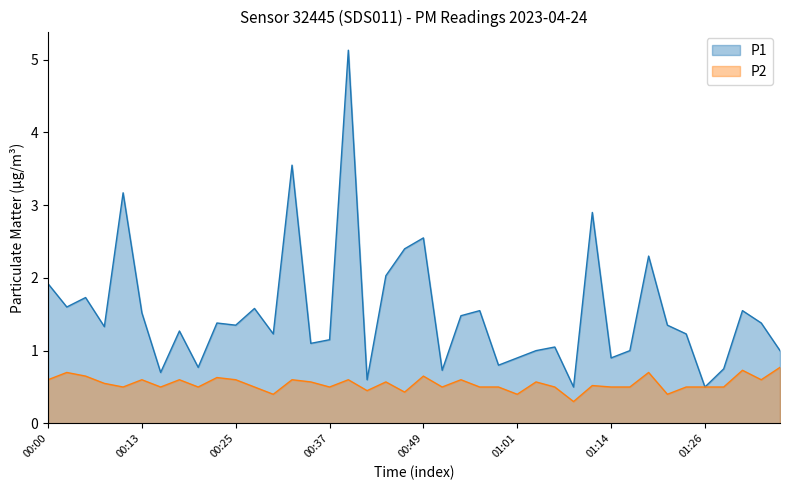

What is the total value across all series at 01:23?

1.7